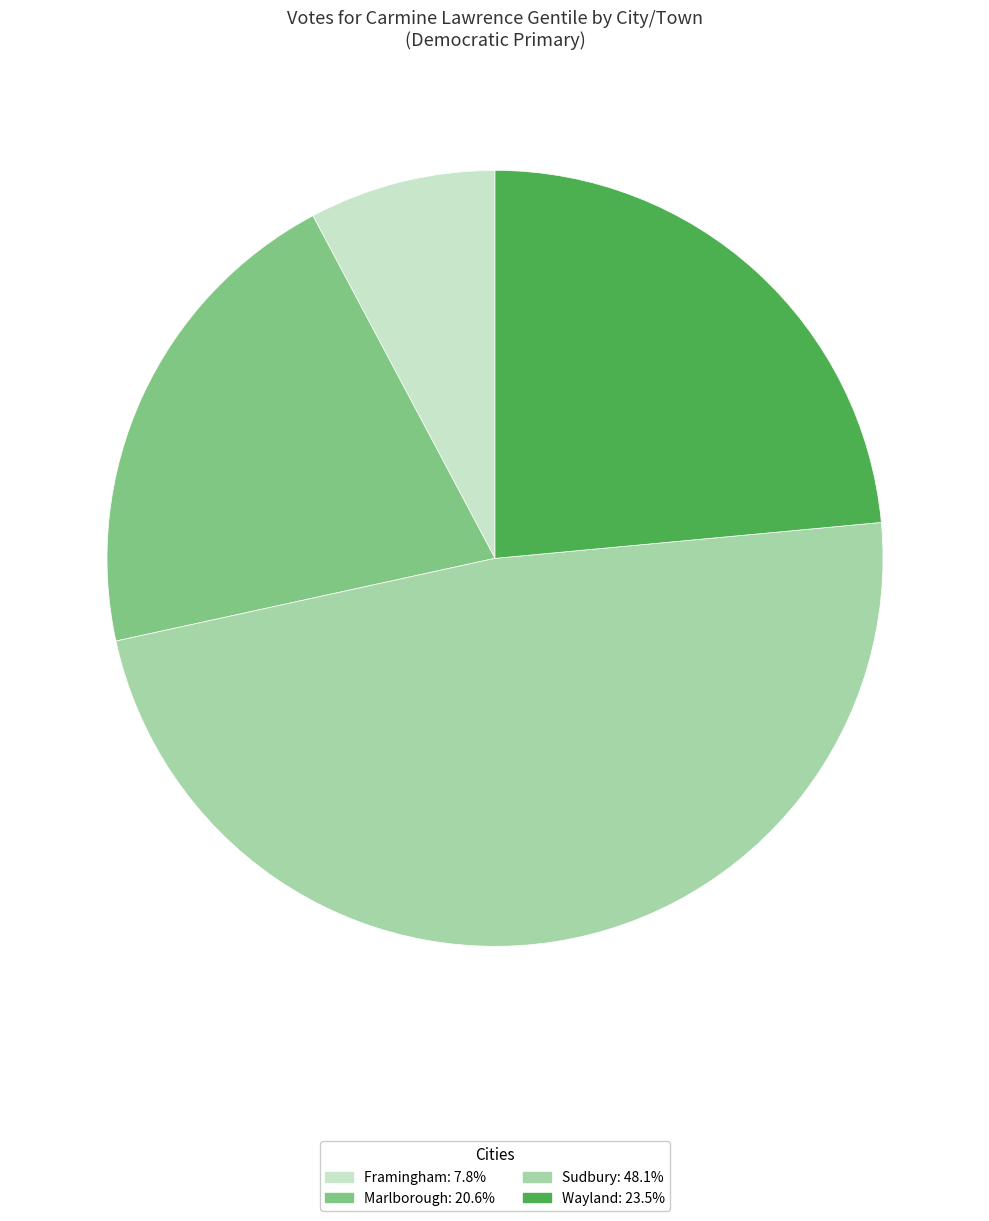

Is the sum of Marlborough: 20.6% and Sudbury: 48.1% greater than half?

Yes